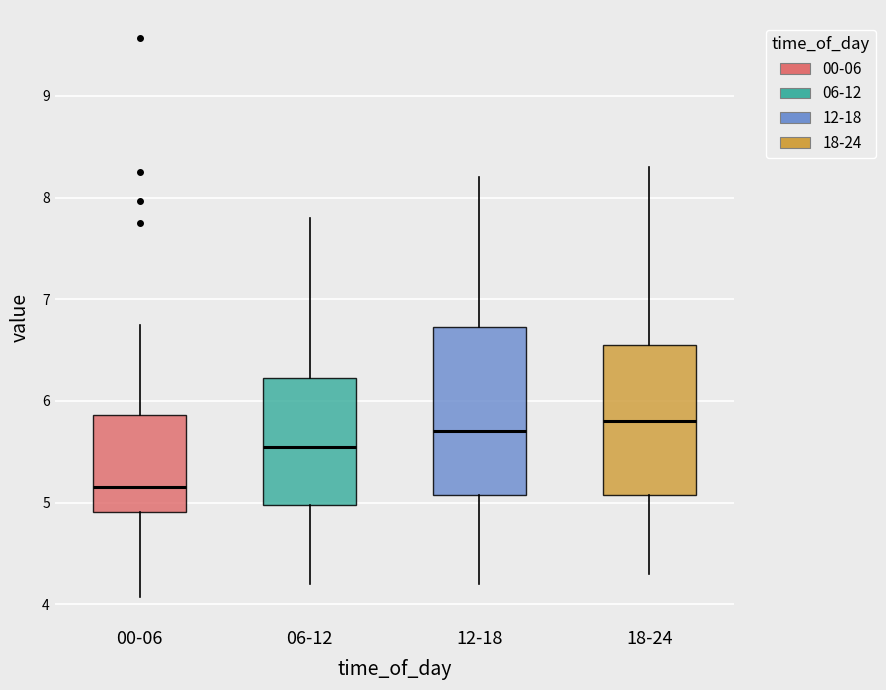

Comparing the boxes themselves (not the whiskers), which one is the tallest?

12-18